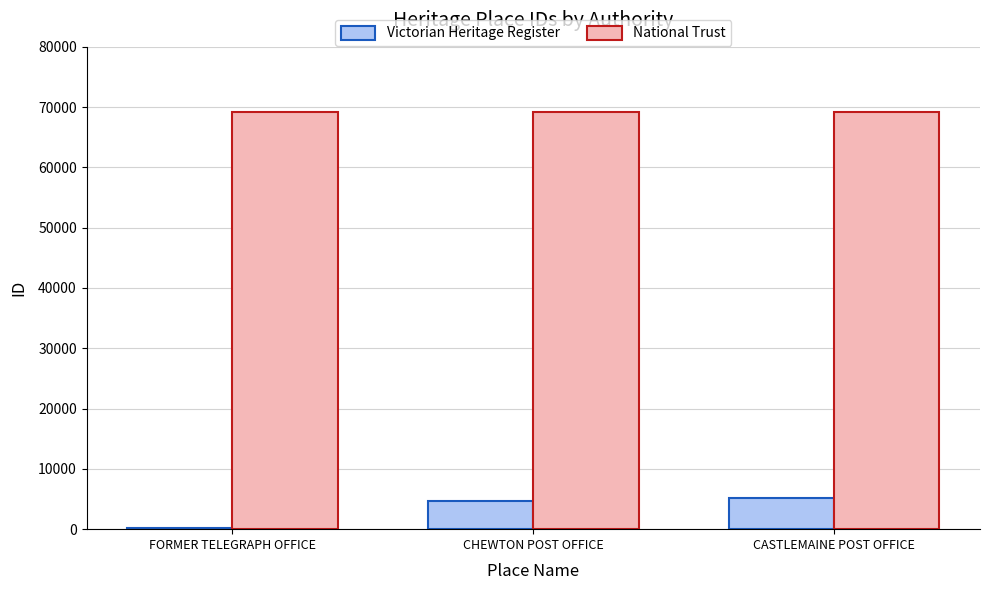

What is the average value of the National Trust series?

69193